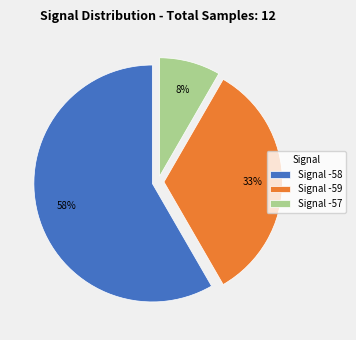

Does any single category account for the majority?

Yes